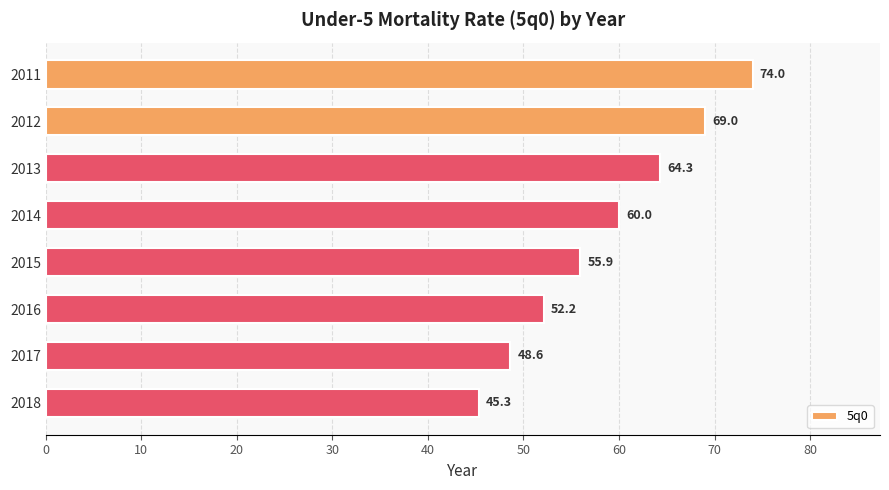

What is the difference between the values at 2012 and 2017?

20.4